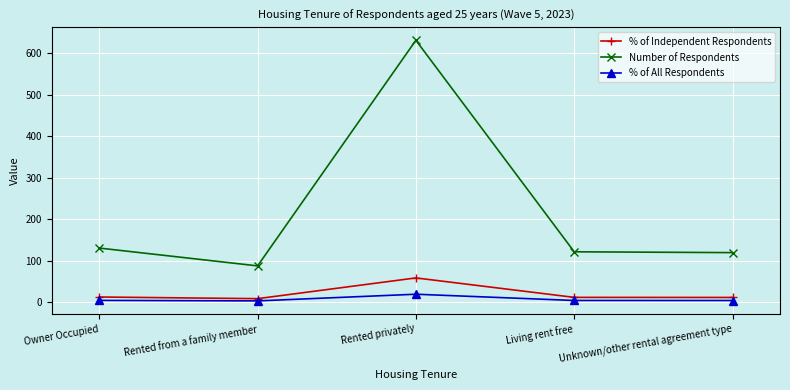

What is the difference between the second highest and second lowest values in the % of Independent Respondents series?

1.1